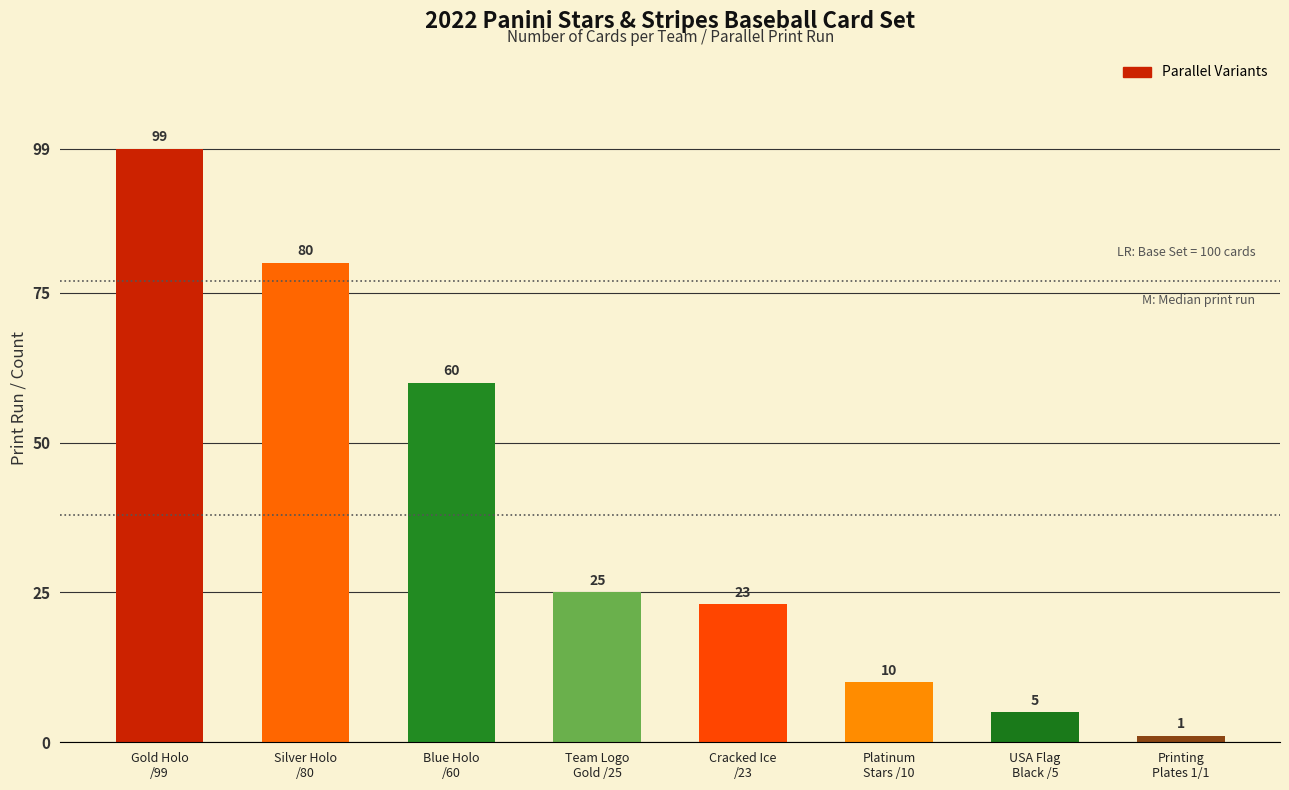

Rank the categories by value from highest to lowest.

Gold Holo
/99, Silver Holo
/80, Blue Holo
/60, Team Logo
Gold /25, Cracked Ice
/23, Platinum
Stars /10, USA Flag
Black /5, Printing
Plates 1/1